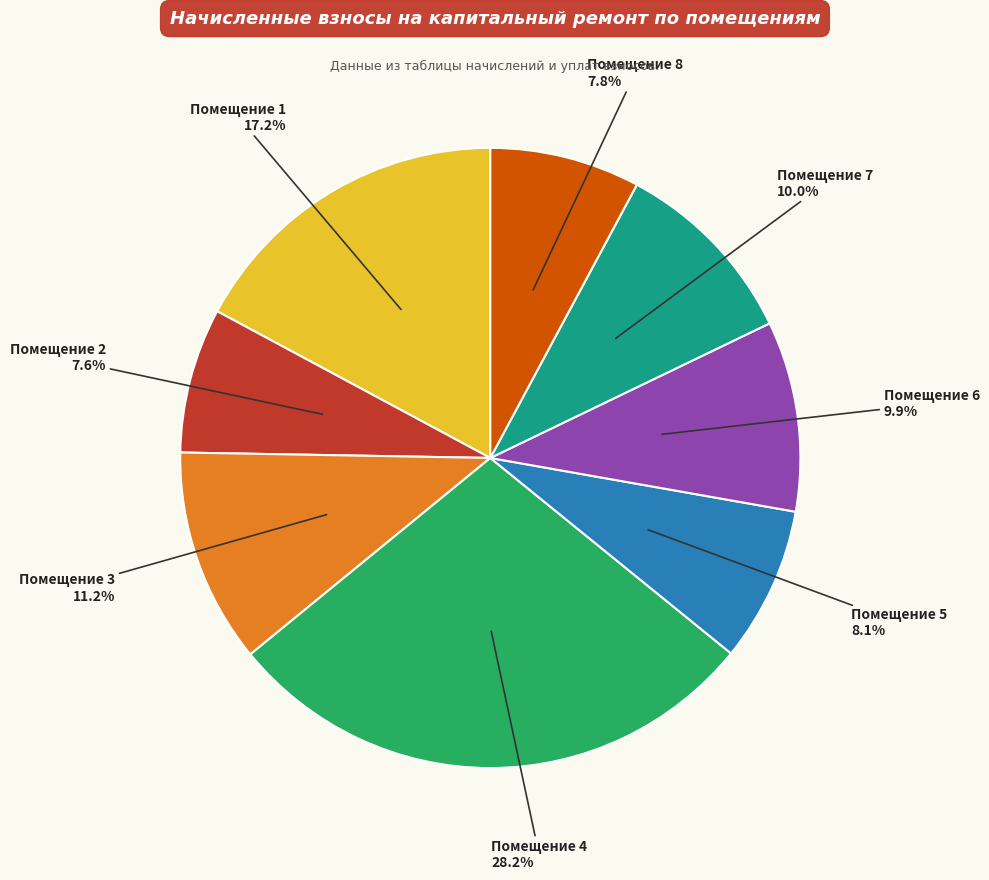

Is there a majority slice in this chart?

No